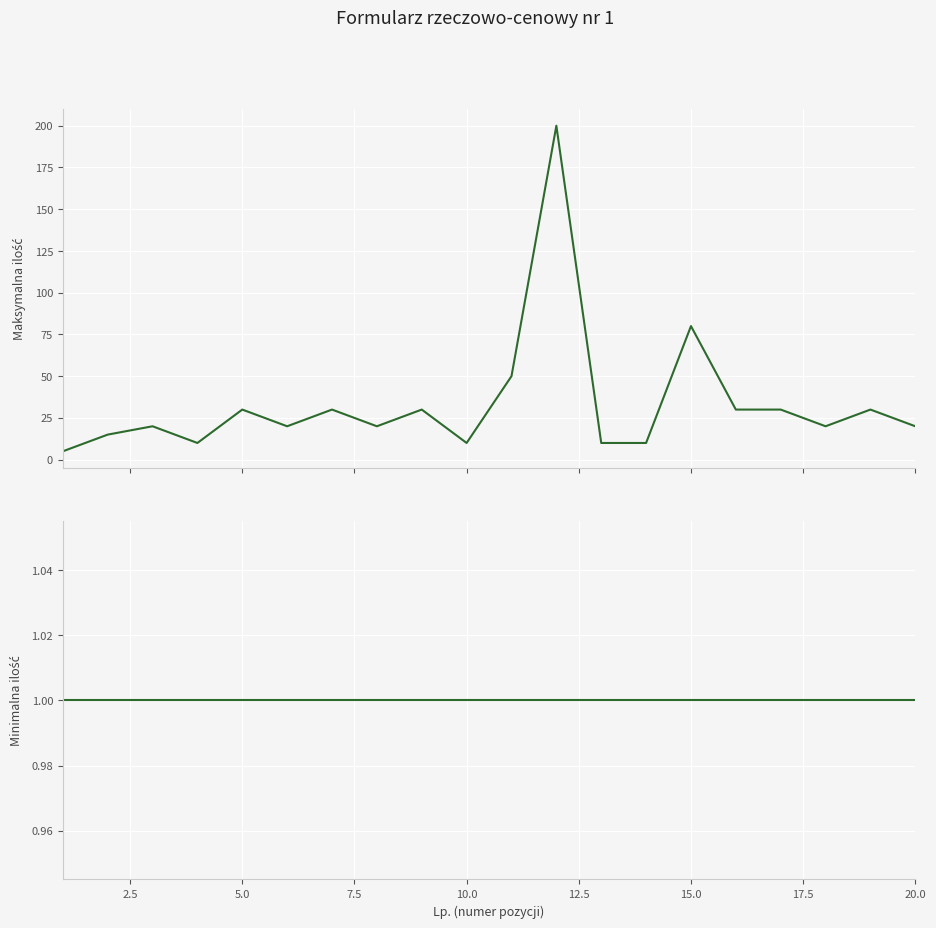

At which category does Maksymalna ilość reach its first local peak?

5.0